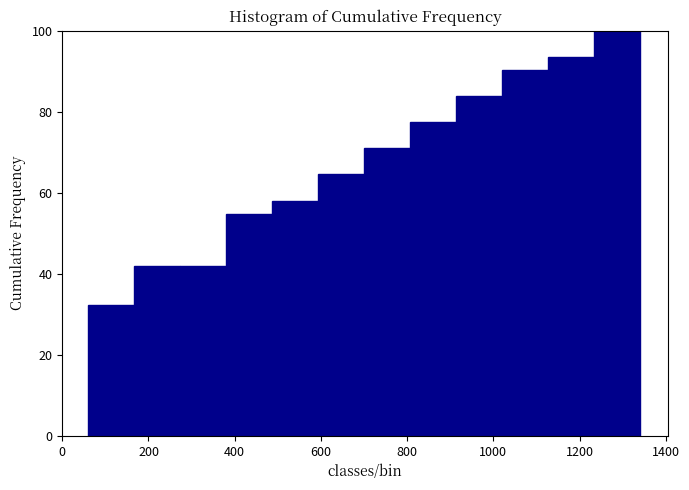

Which range on the x-axis has the tallest bar?

1240 to 1340